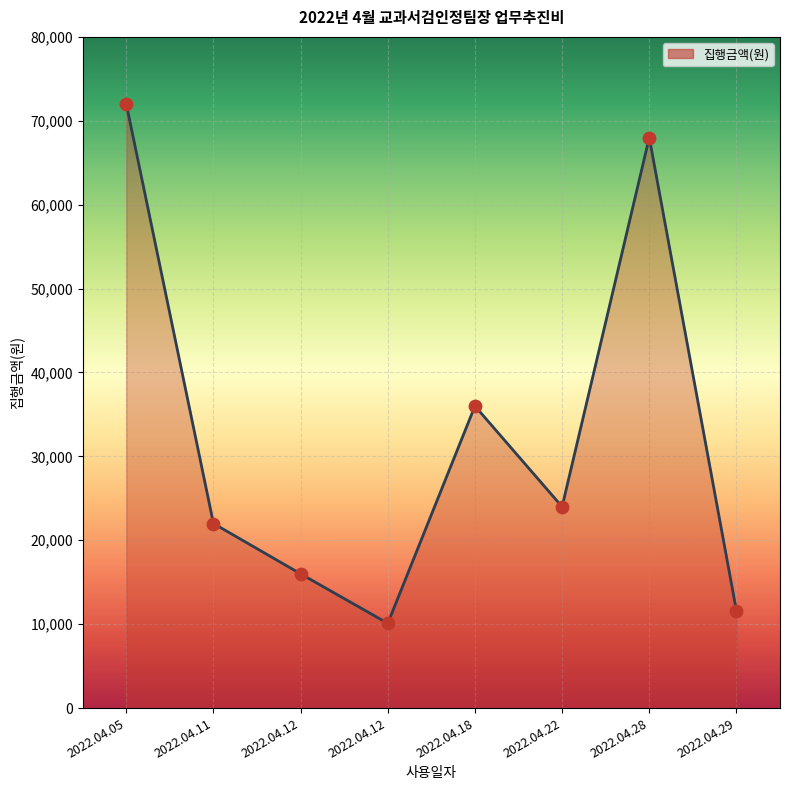

What is the ratio of the value at 2022.04.12 to the value at 2022.04.22?

0.4